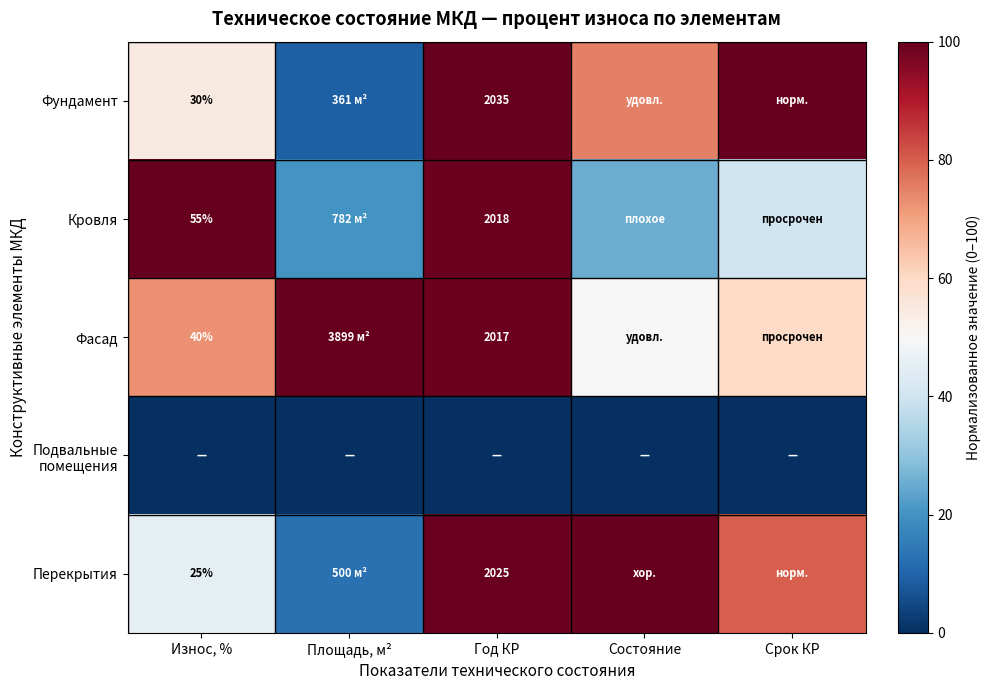

At which category does the chart reach its minimum across all series?

Износ, %